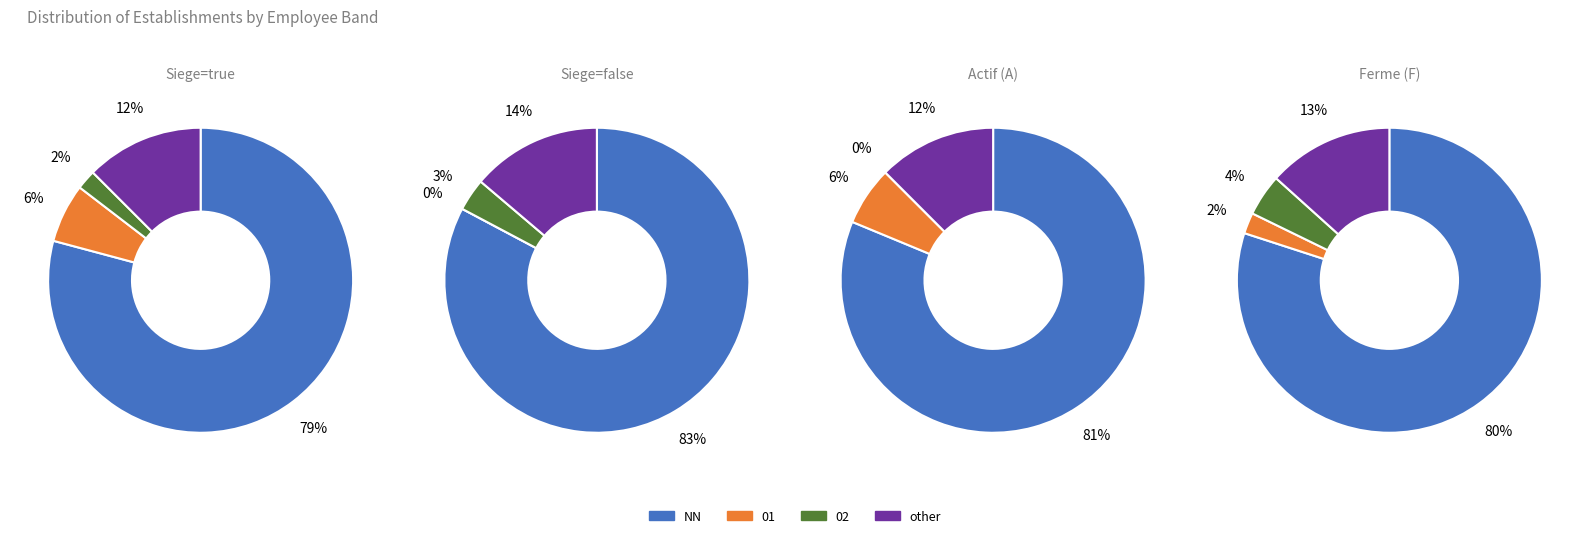

Is it true that 01 is 6% of the pie?

False